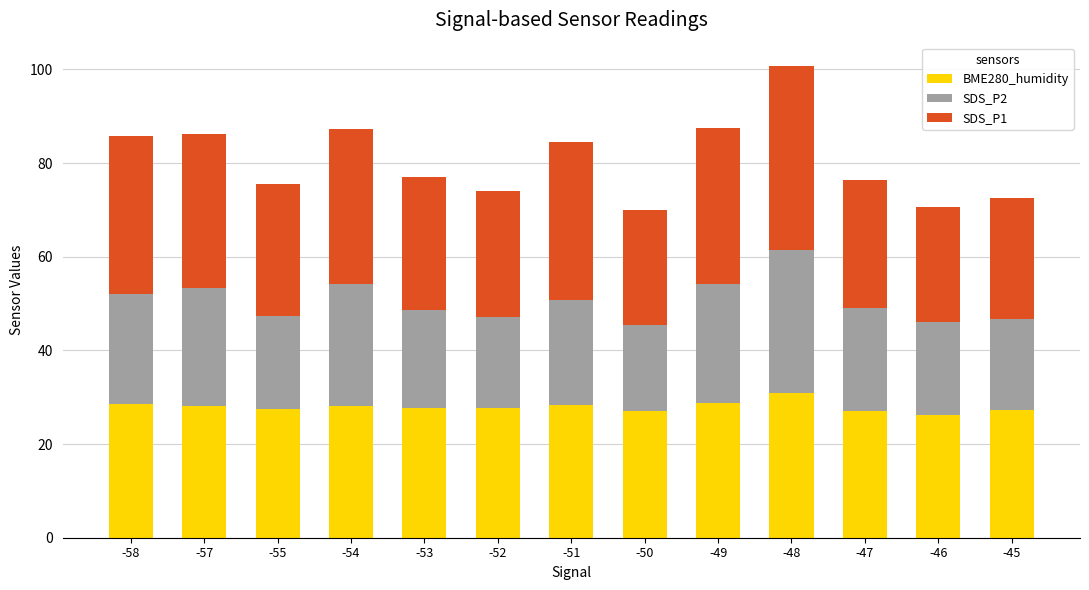

How many bars are there in total?

13